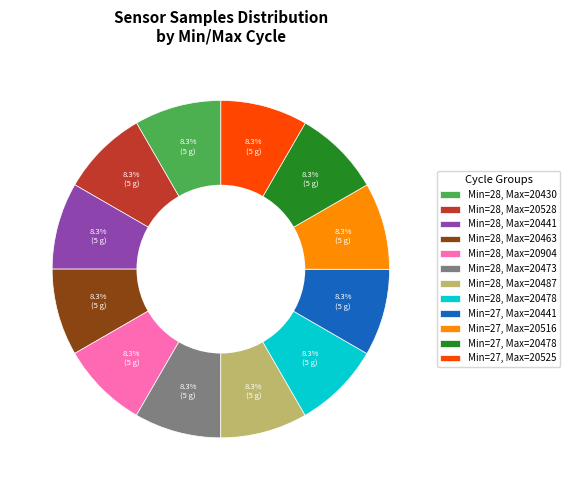

Does Min=27, Max=20516 account for over 50% of the chart?

No